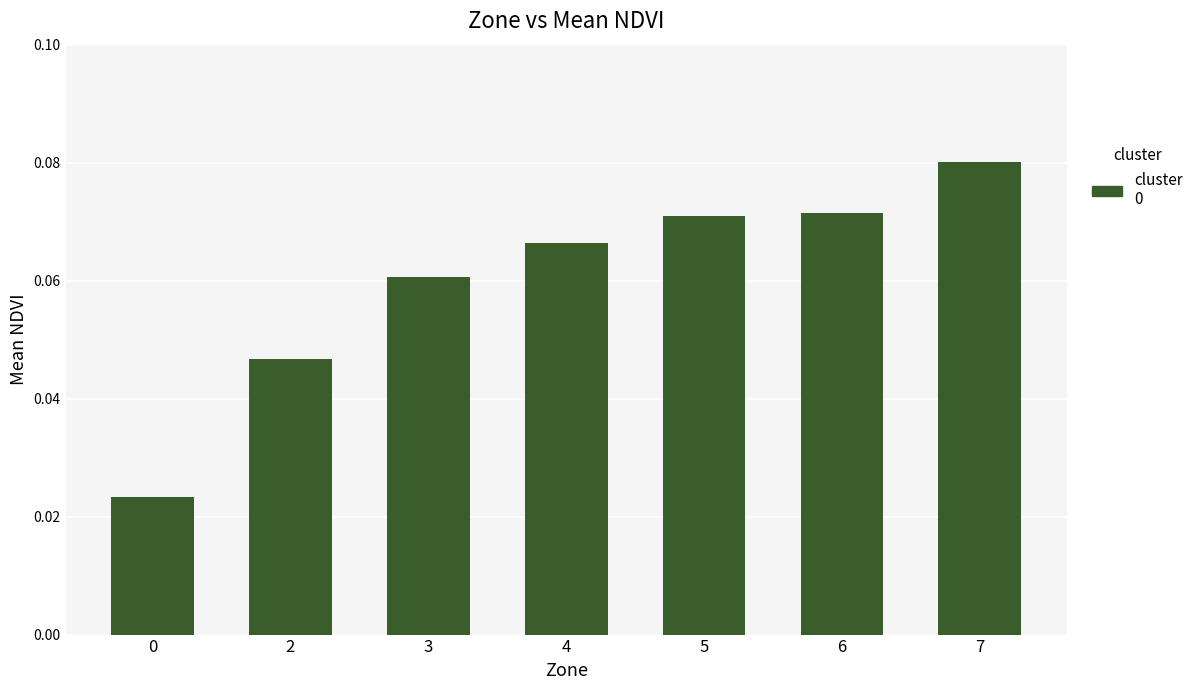

Which category has the highest value across all series?

7